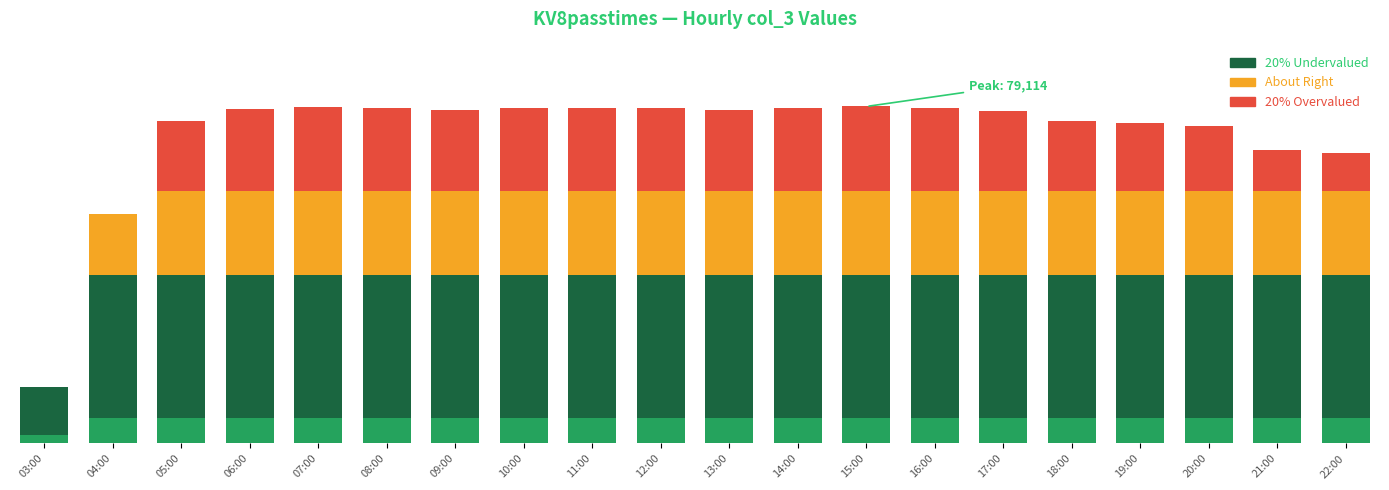

What is the approximate value at 21:00?

68966